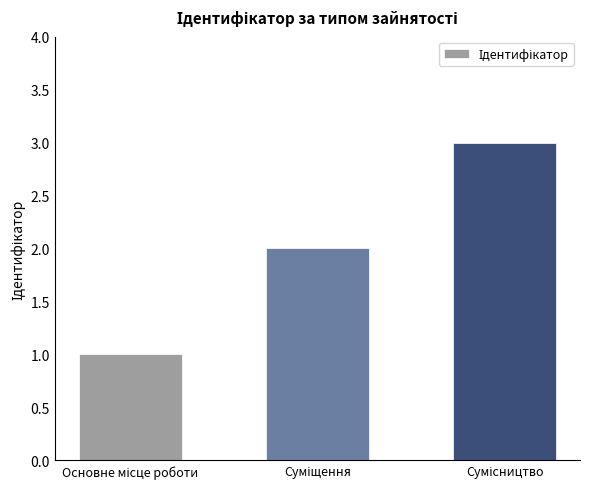

What is the maximum value shown in the chart?

3